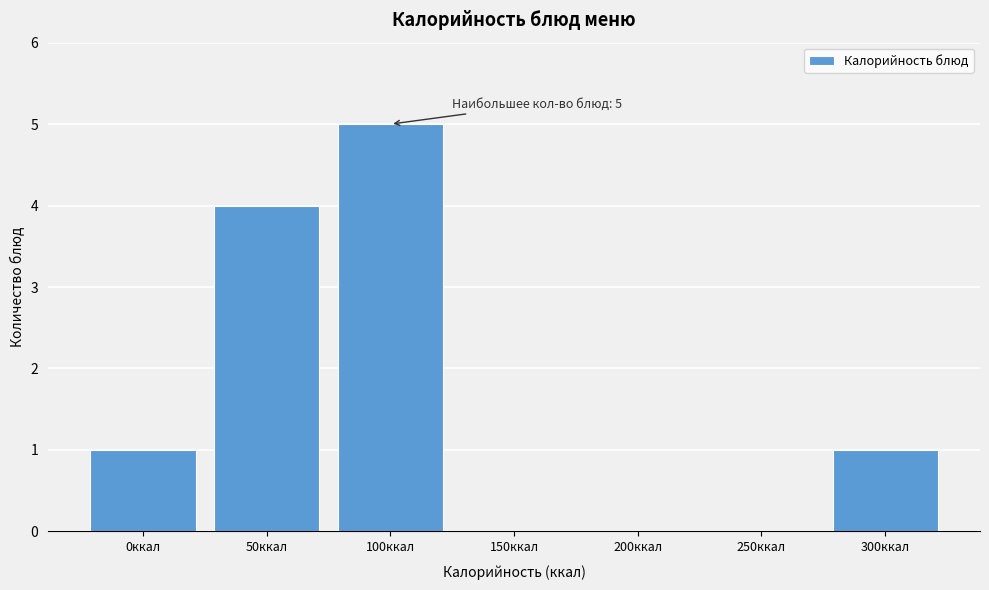

Reading left to right, list all the values displayed in this chart.

0ккал=1	50ккал=4	100ккал=5	150ккал=0	200ккал=0	250ккал=0	300ккал=1